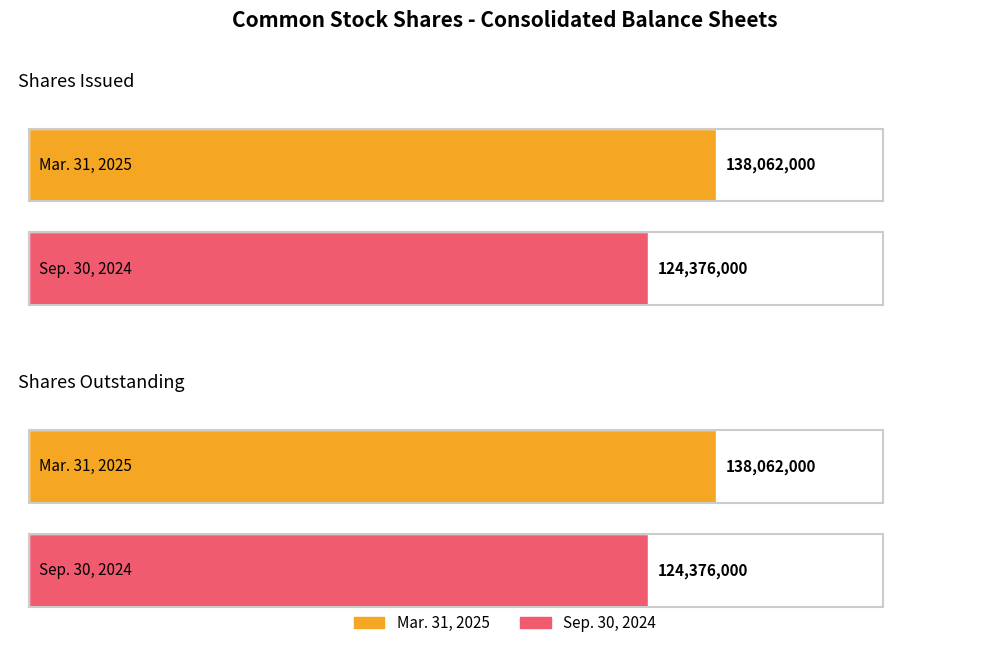

List the series in order of their peak value, highest first.

Mar. 31, 2025, Sep. 30, 2024